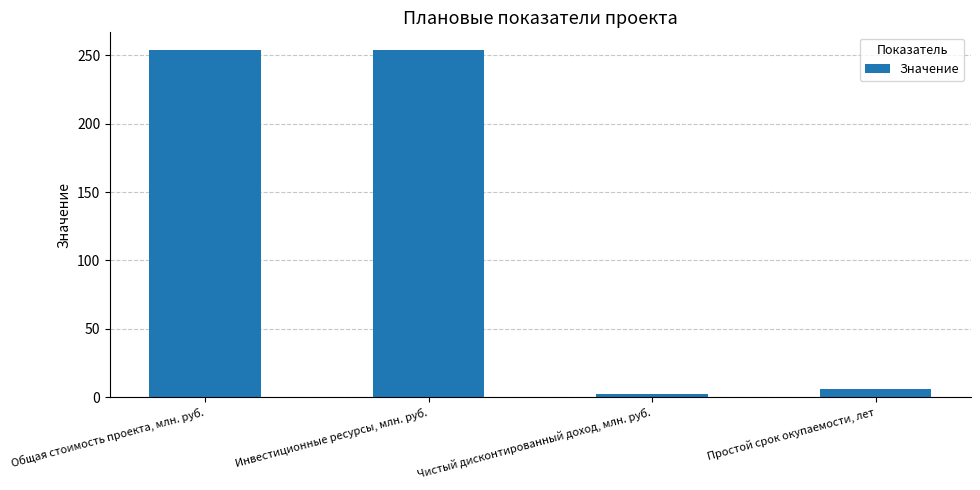

How many bars are there in total?

4